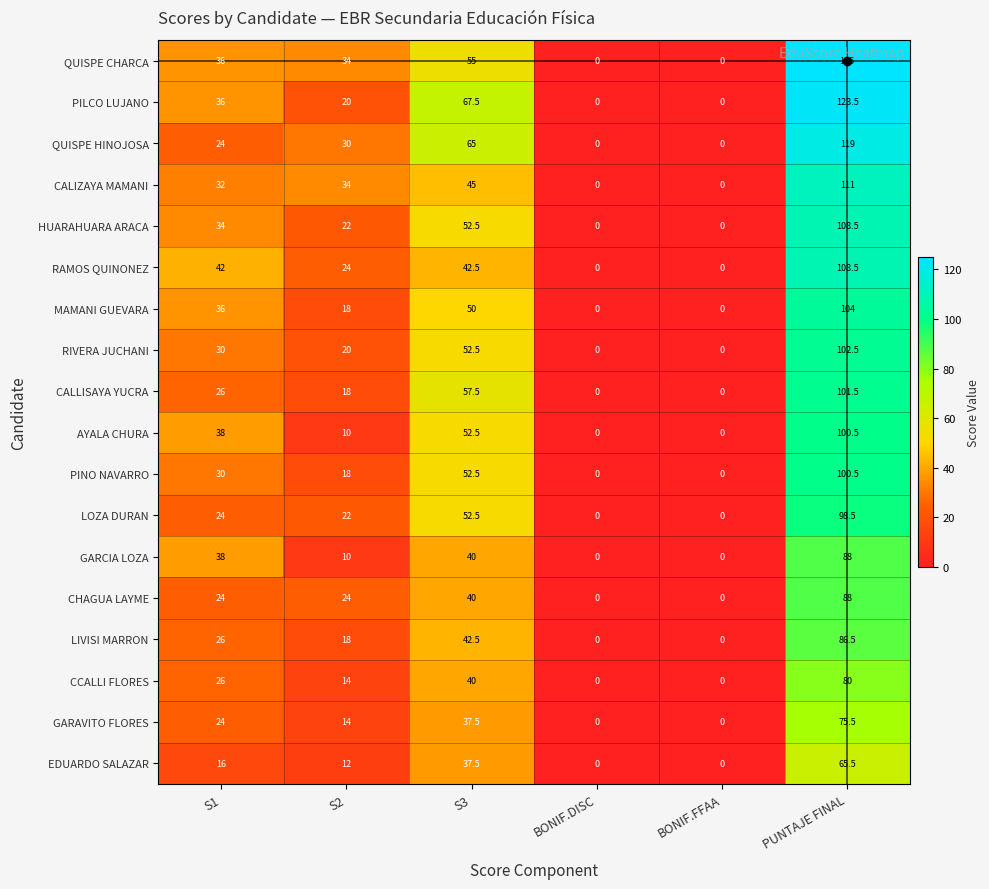

Read the AYALA CHURA value at PUNTAJE FINAL.

100.5